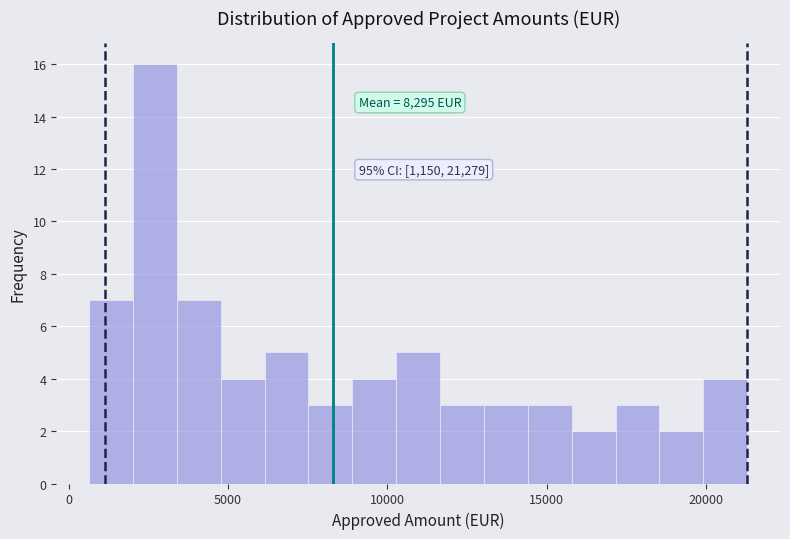

Around what value on the x-axis is the tallest bar? Give the approximate position of its centre, as read against the axis.

2500